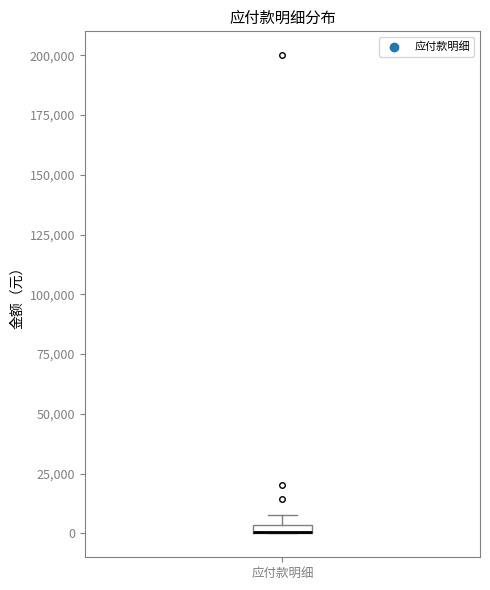

Where is the lower edge of the box for 应付款明细 on the y-axis? The values are not printed on the chart, so give them approximately, as read against the axis.

0